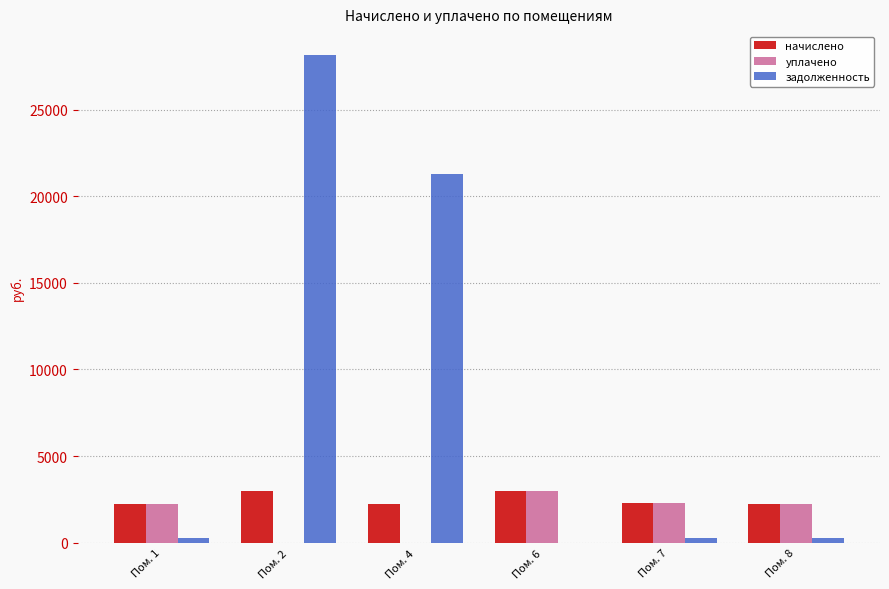

Between Пом. 4 and Пом. 7, which series saw the biggest shift?

задолженность